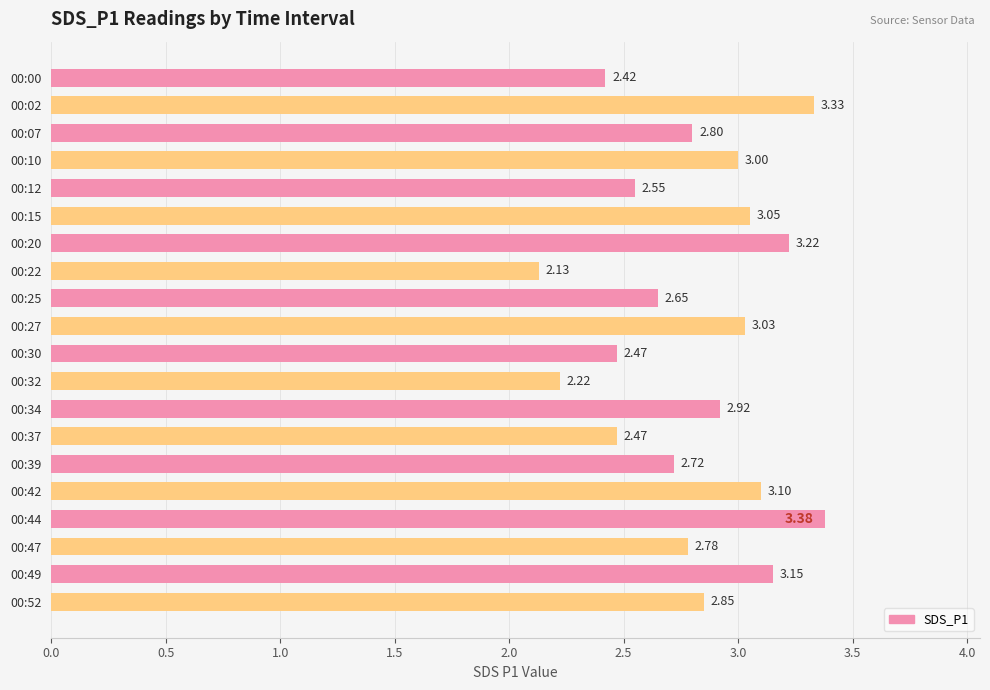

Approximately how many times larger is the value at 00:52 compared to 00:37?

1.2